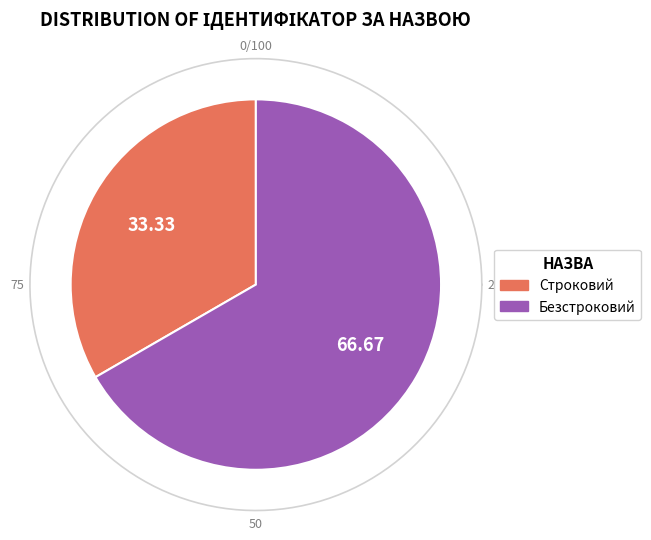

How much of the chart is everything except Безстроковий?

33.3%